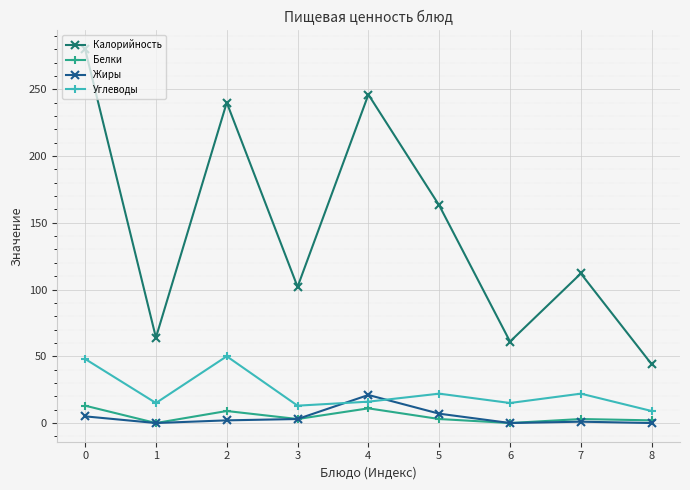

How many intersections are there between Жиры and Углеводы?

2